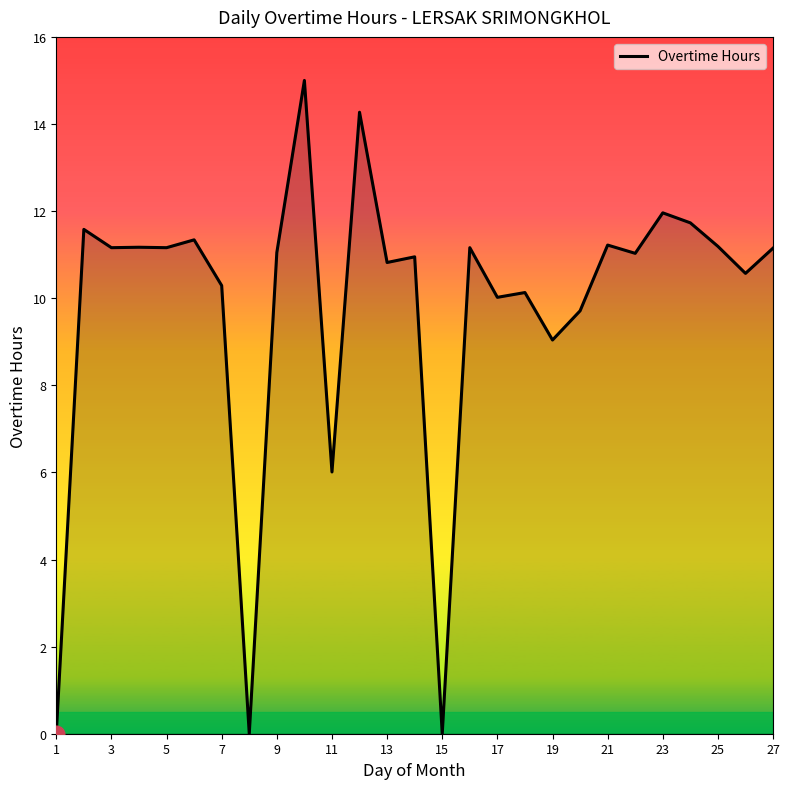

What is the greatest value displayed?

15.0